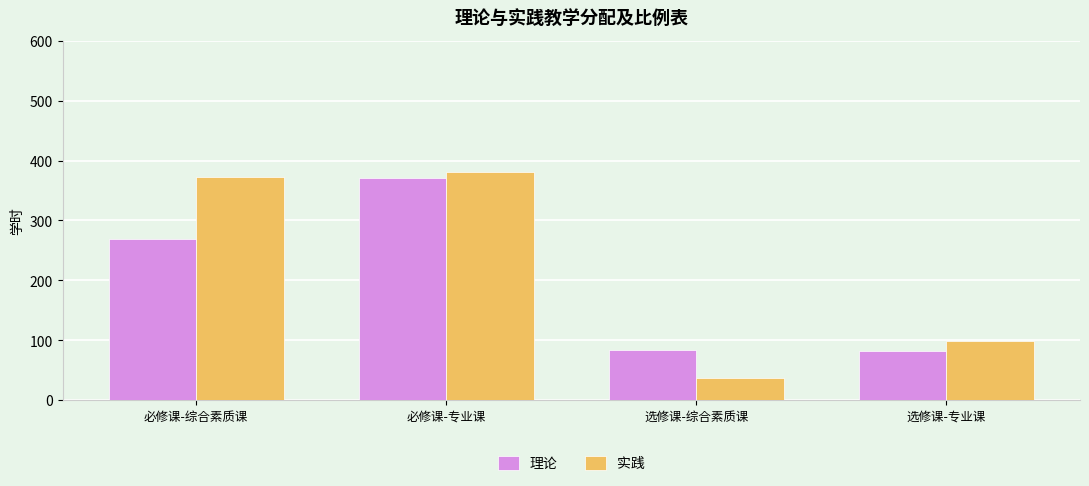

Count the number of categories in the chart.

4